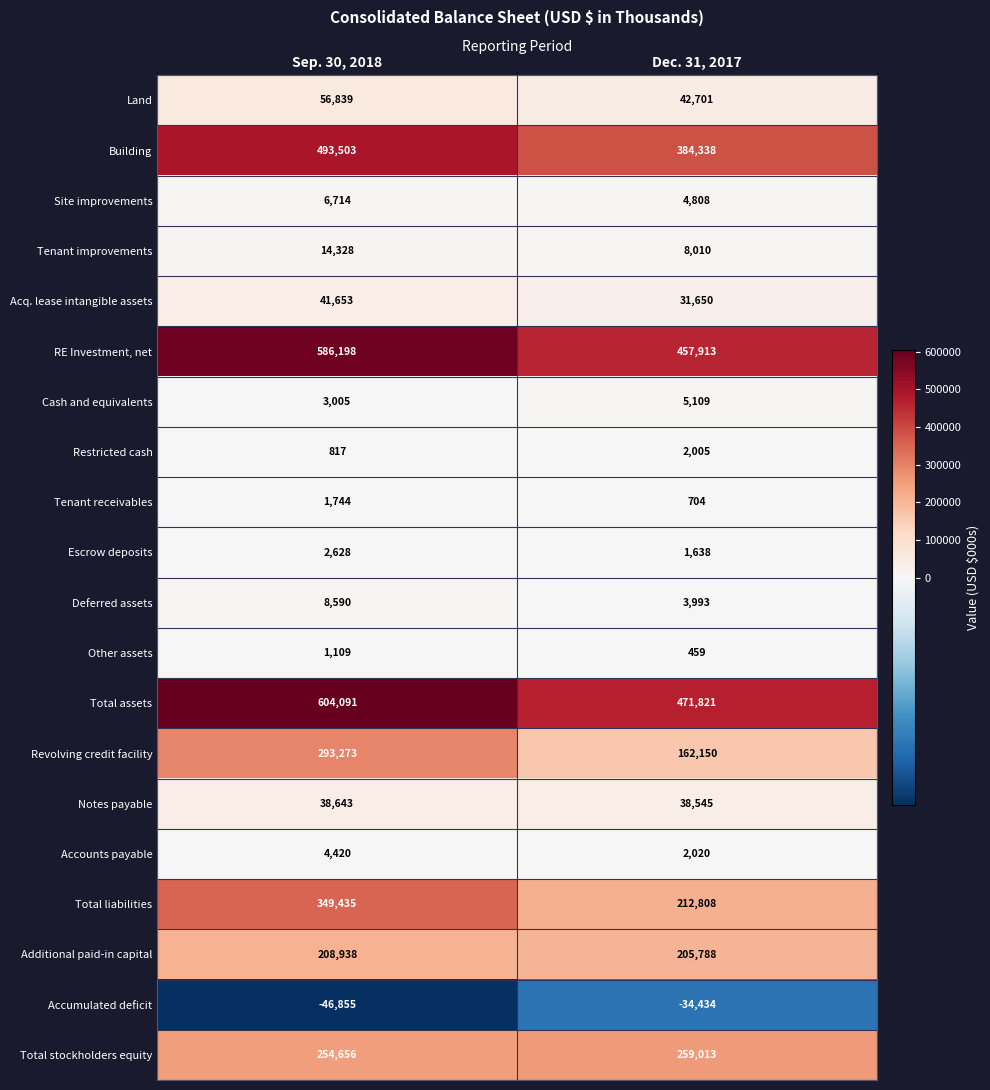

Read the Land value at Sep. 30, 2018.

56839